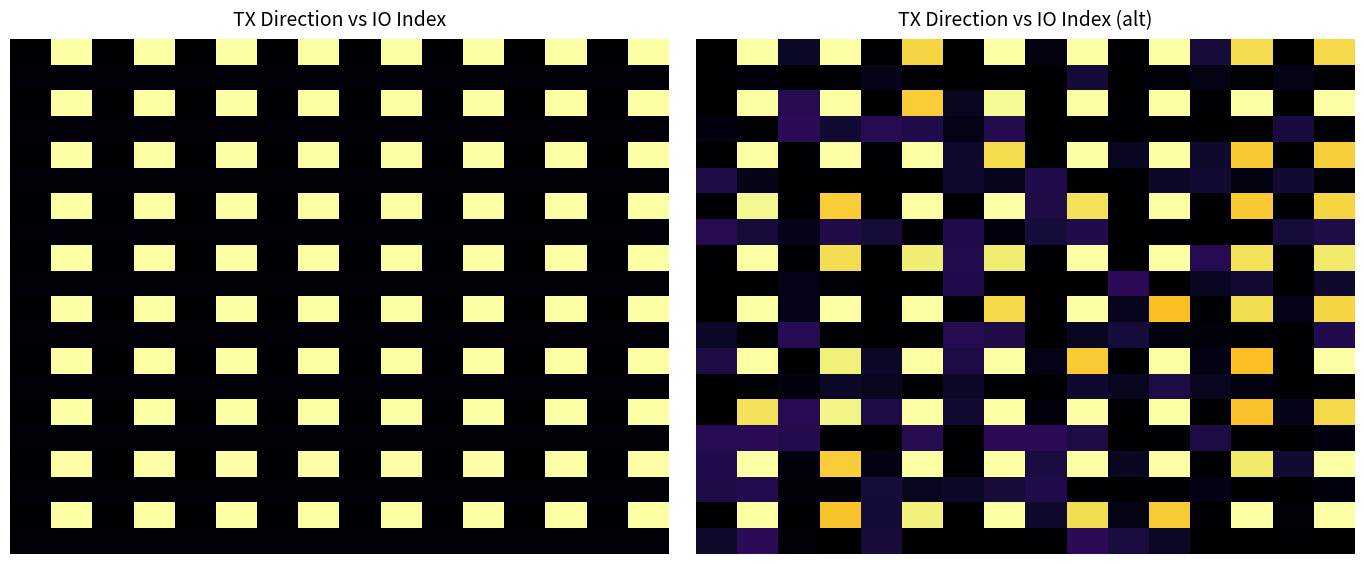

Between 6 and 4, which is larger?

6